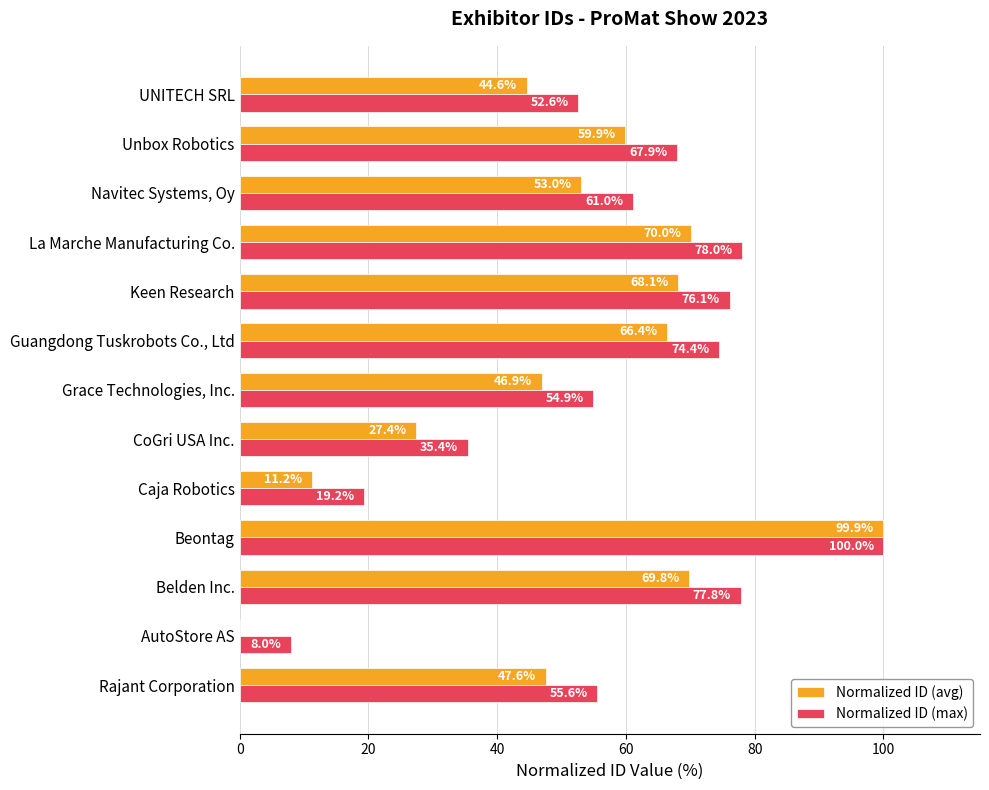

What is the average value of the Normalized ID (max) series?

58.5